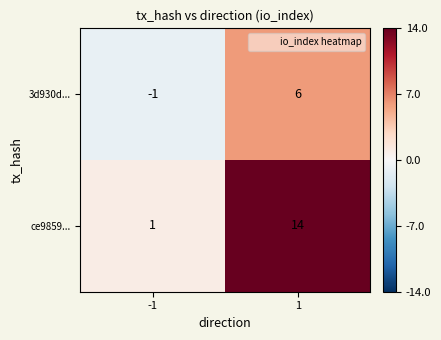

Read the 3d930d... value at 1.

6